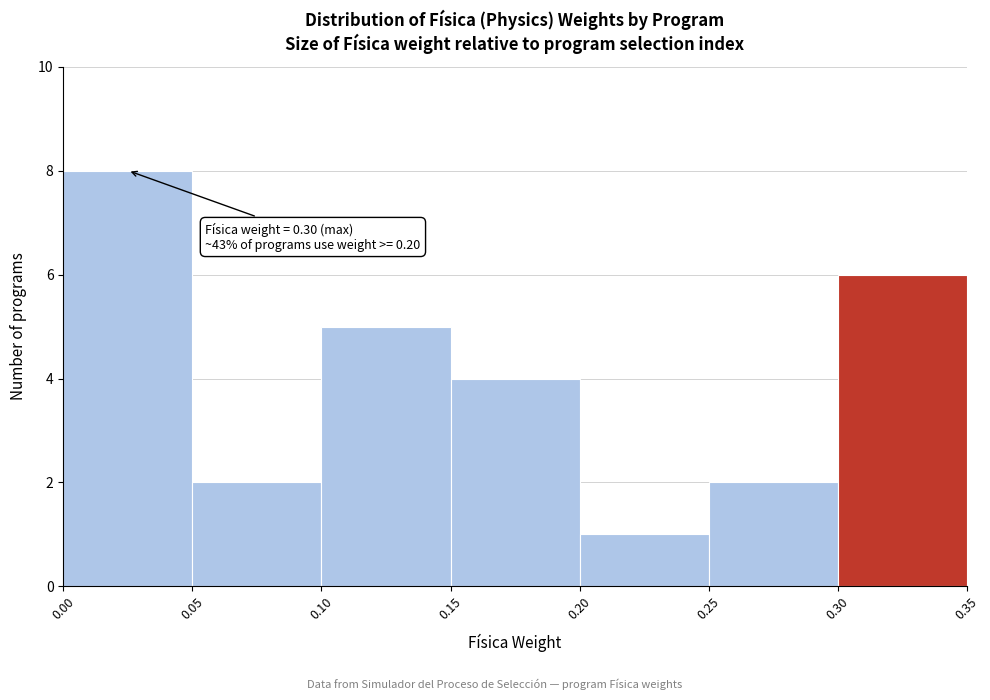

Which range on the x-axis has the tallest bar?

0.00 to 0.05